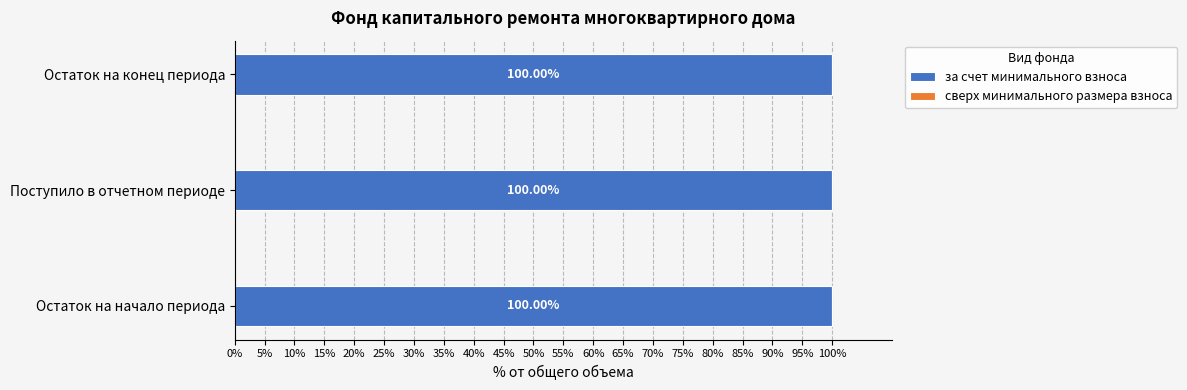

What is the label of the 1st bar from the right?

Остаток на конец периода